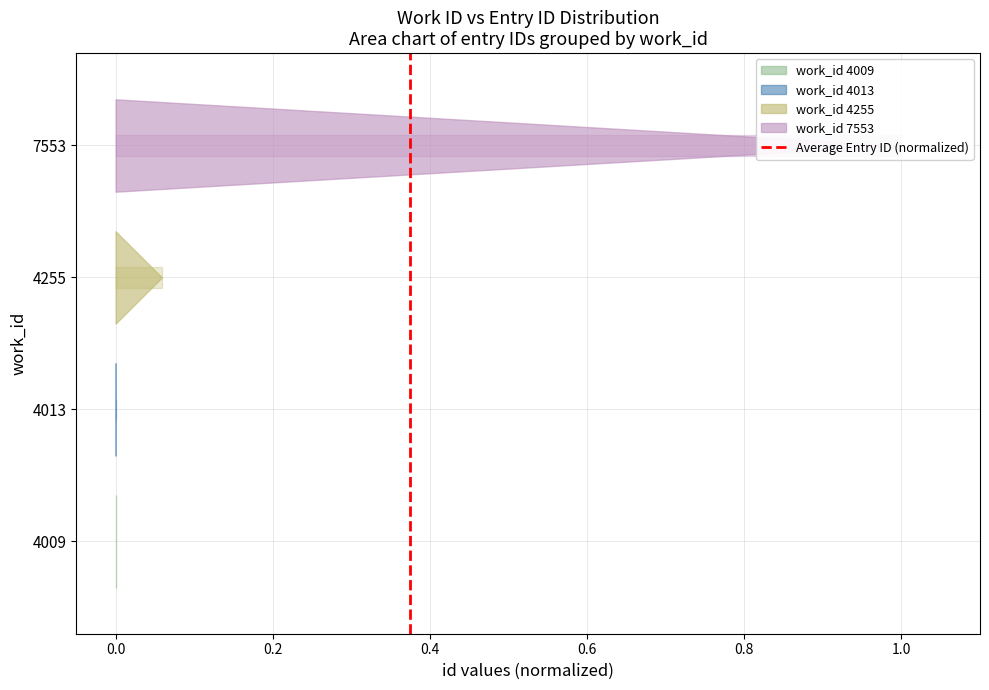

What is the difference between the maximum and minimum values?

1